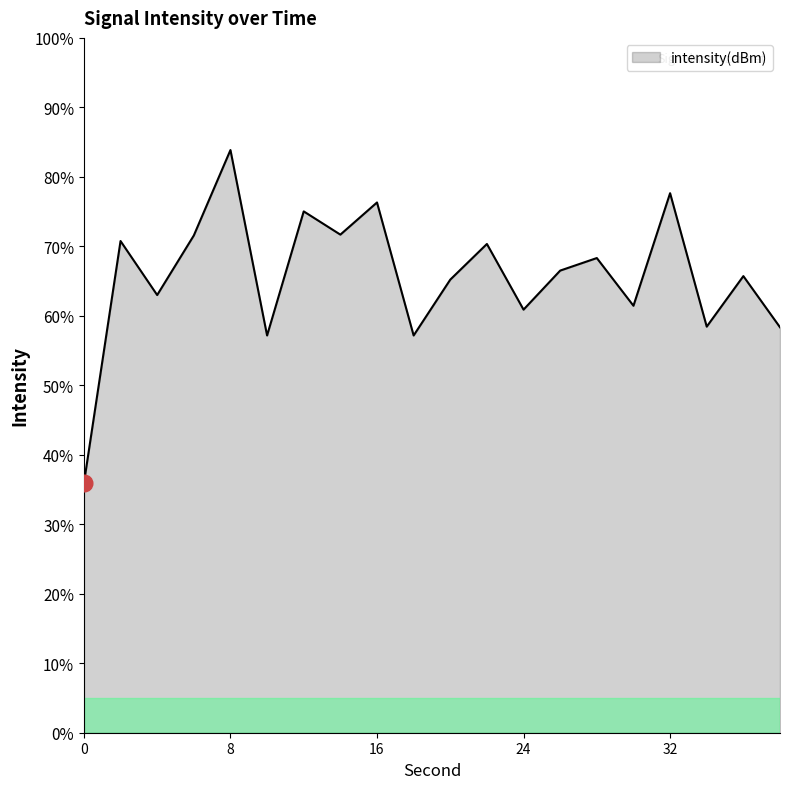

What is the maximum value shown in the chart?

83.9